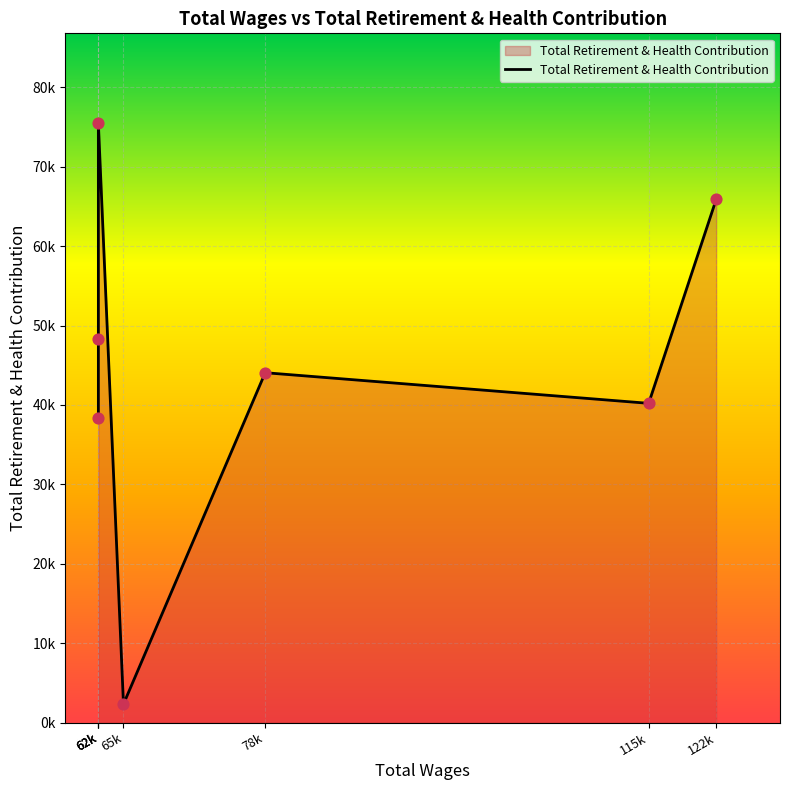

What is the change in value from 65k to 122k?

+63564